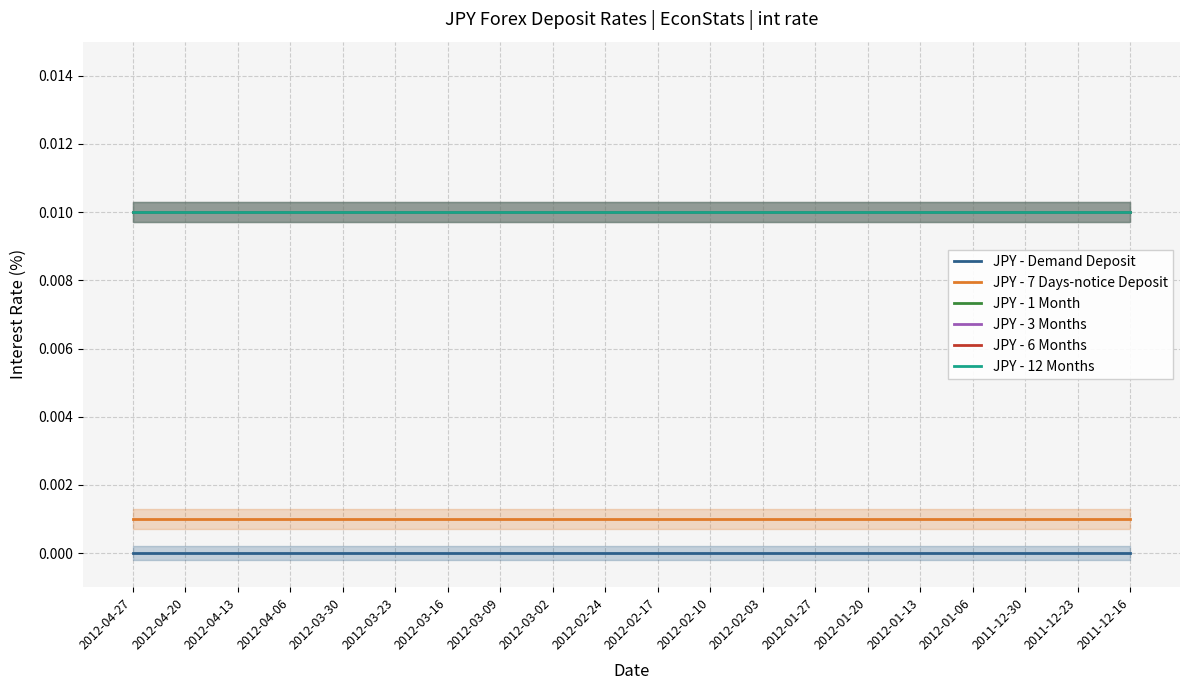

At how many categories does at least one series exceed 0?

20